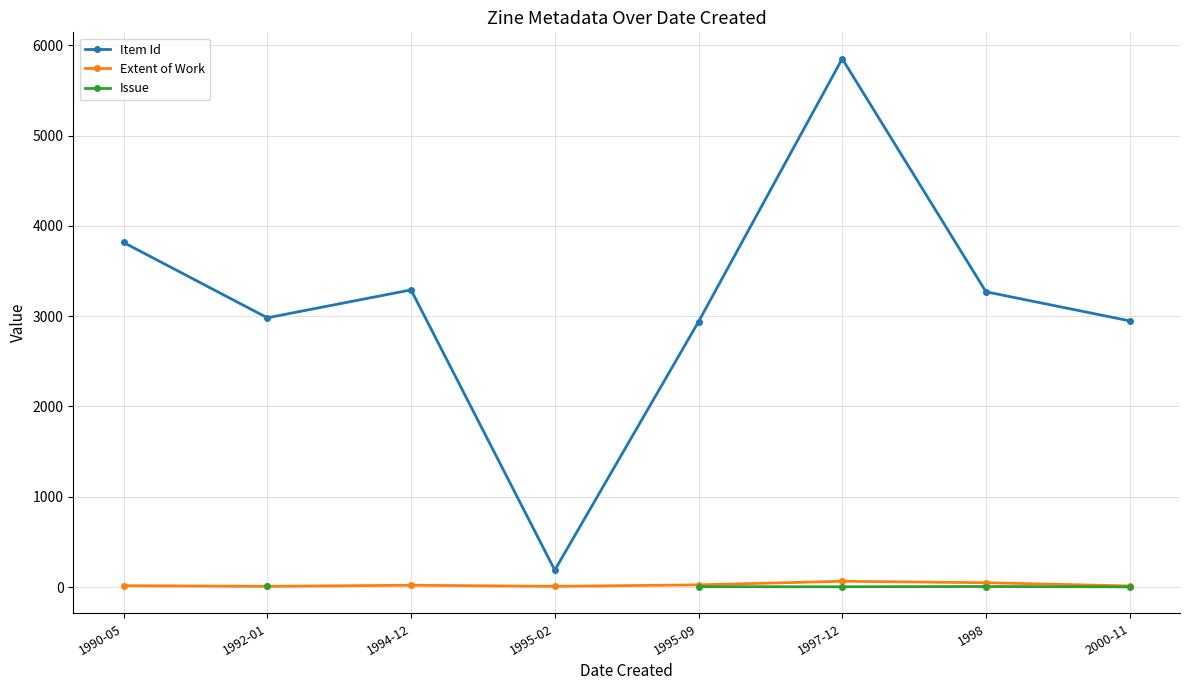

Which category has the highest value across all series?

1997-12